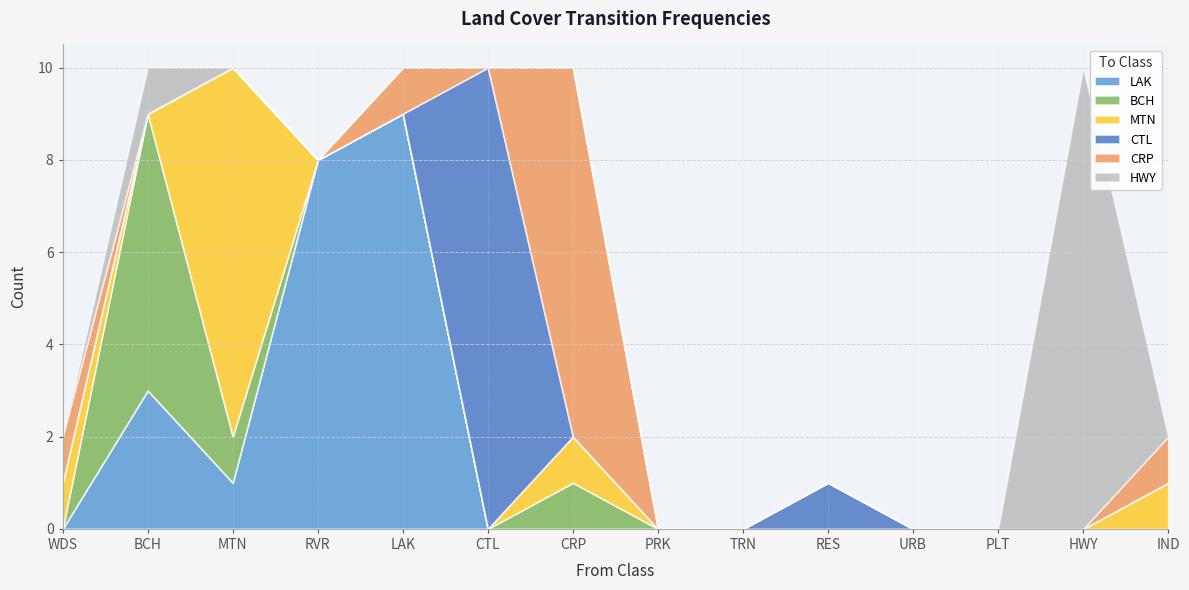

Reading left to right, extract all data points from this chart.

LAK: WDS=0	BCH=3	MTN=1	RVR=8	LAK=9	CTL=0	CRP=0	PRK=0	TRN=0	RES=0	URB=0	PLT=0	HWY=0	IND=0
BCH: WDS=0	BCH=6	MTN=1	RVR=0	LAK=0	CTL=0	CRP=1	PRK=0	TRN=0	RES=0	URB=0	PLT=0	HWY=0	IND=0
MTN: WDS=1	BCH=0	MTN=8	RVR=0	LAK=0	CTL=0	CRP=1	PRK=0	TRN=0	RES=0	URB=0	PLT=0	HWY=0	IND=1
CTL: WDS=0	BCH=0	MTN=0	RVR=0	LAK=0	CTL=10	CRP=0	PRK=0	TRN=0	RES=1	URB=0	PLT=0	HWY=0	IND=0
CRP: WDS=1	BCH=0	MTN=0	RVR=0	LAK=1	CTL=0	CRP=8	PRK=0	TRN=0	RES=0	URB=0	PLT=0	HWY=0	IND=1
HWY: WDS=0	BCH=1	MTN=0	RVR=0	LAK=0	CTL=0	CRP=0	PRK=0	TRN=0	RES=0	URB=0	PLT=0	HWY=10	IND=0